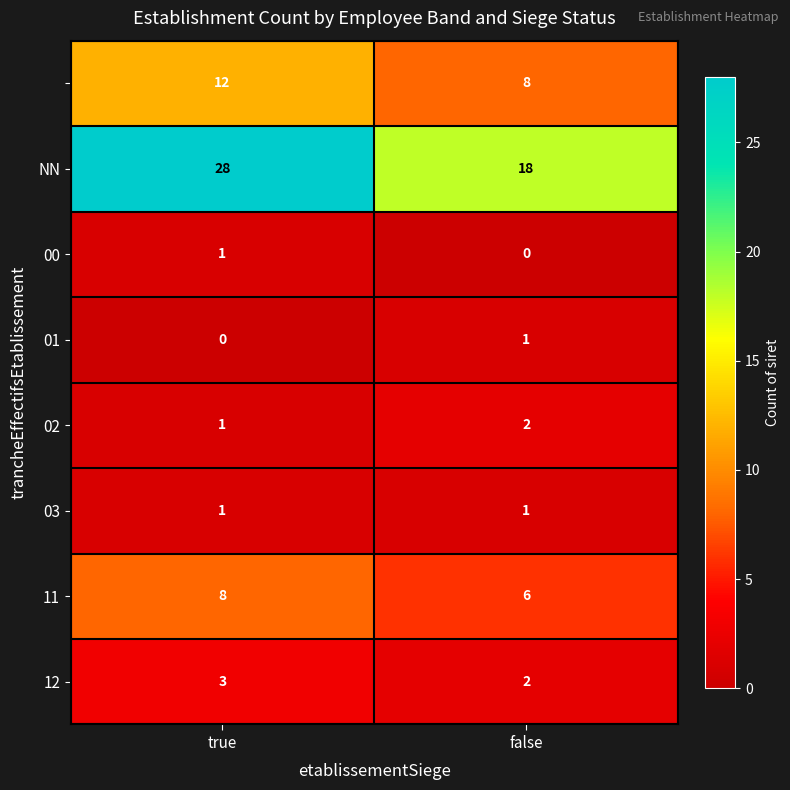

At which category does the chart reach its peak across all series?

true